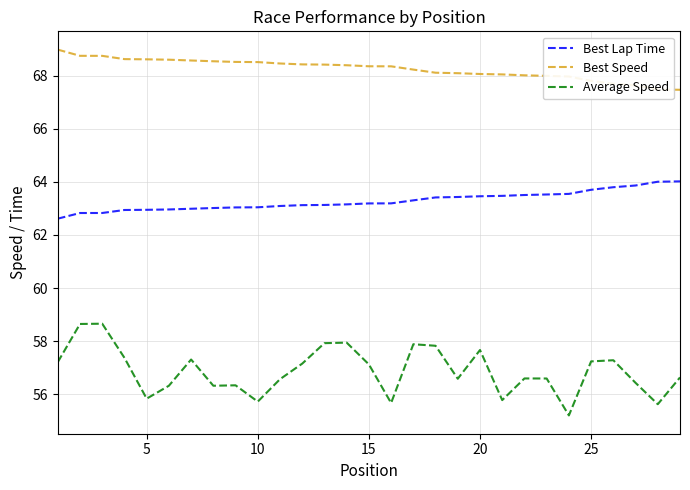

True or false: Best Lap Time and Best Speed intersect in this chart.

False